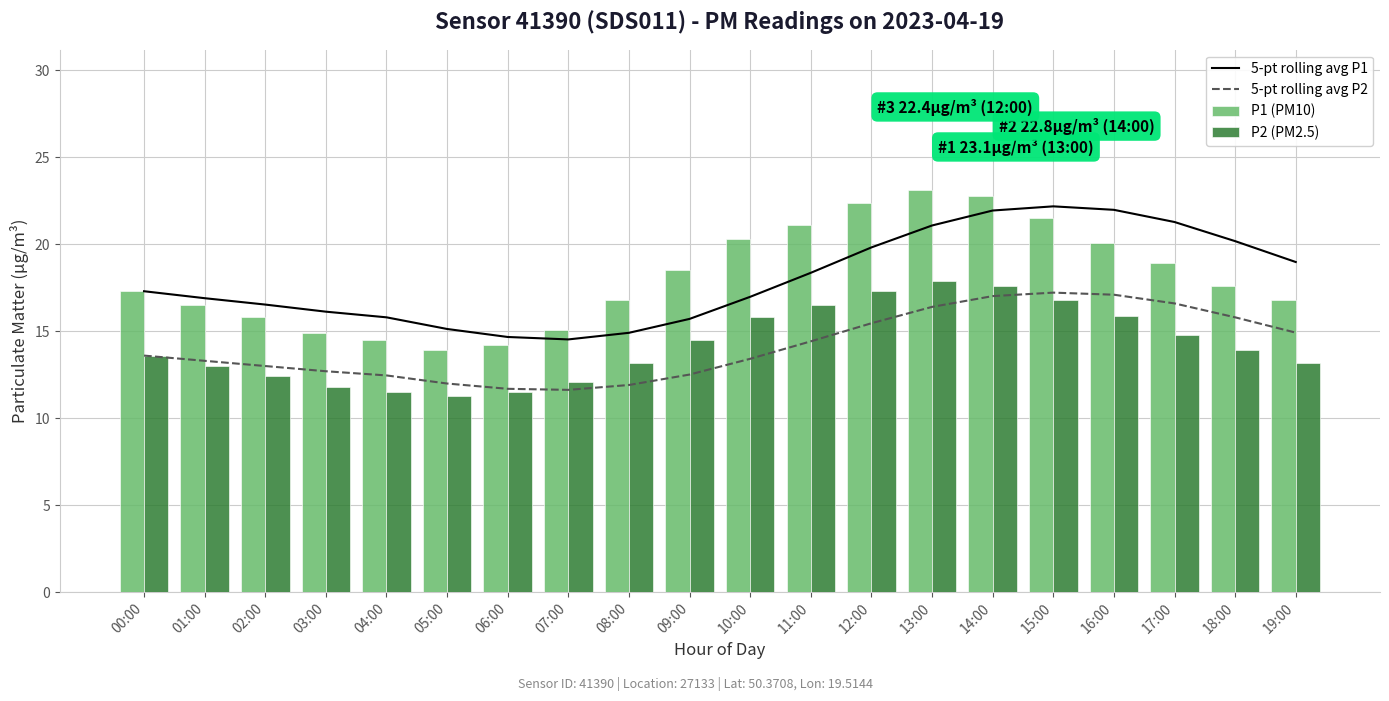

Does the chart contain stacked bars?

No